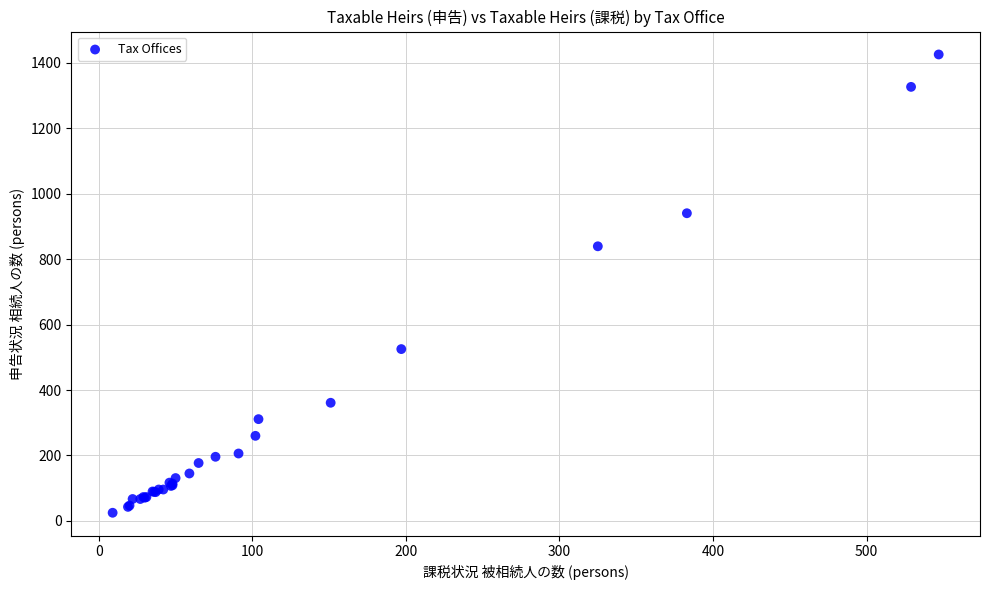

What Y value in the scatter plot is closest to 725?

839